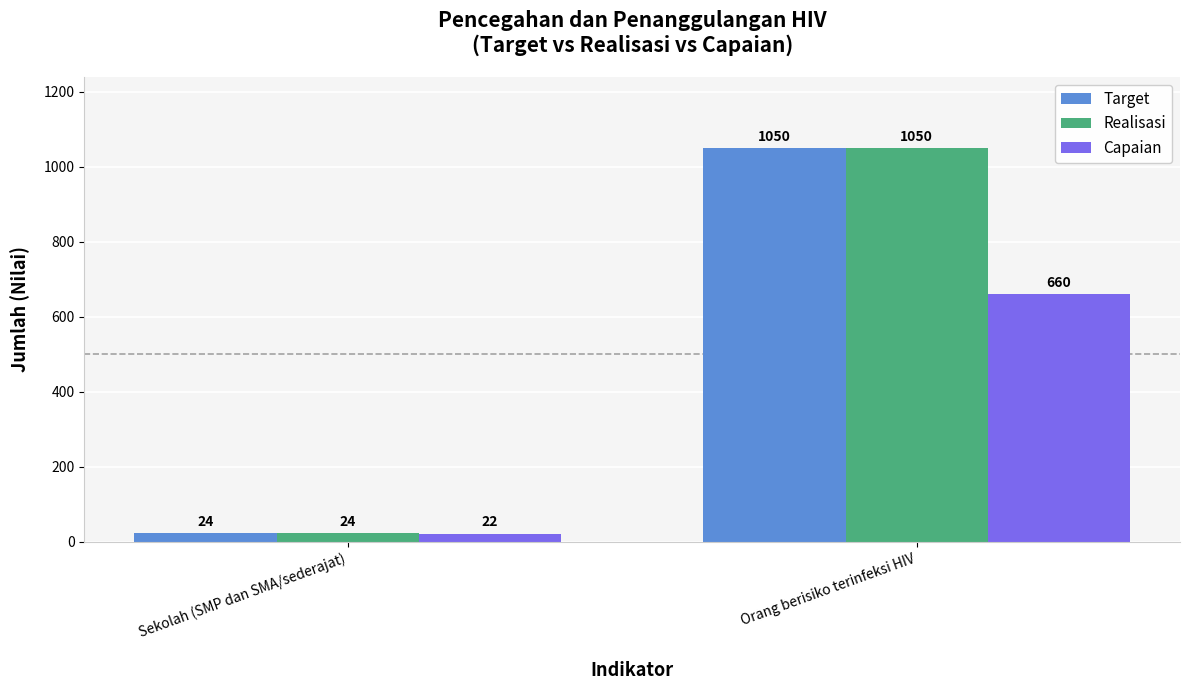

Are the bars horizontal?

No